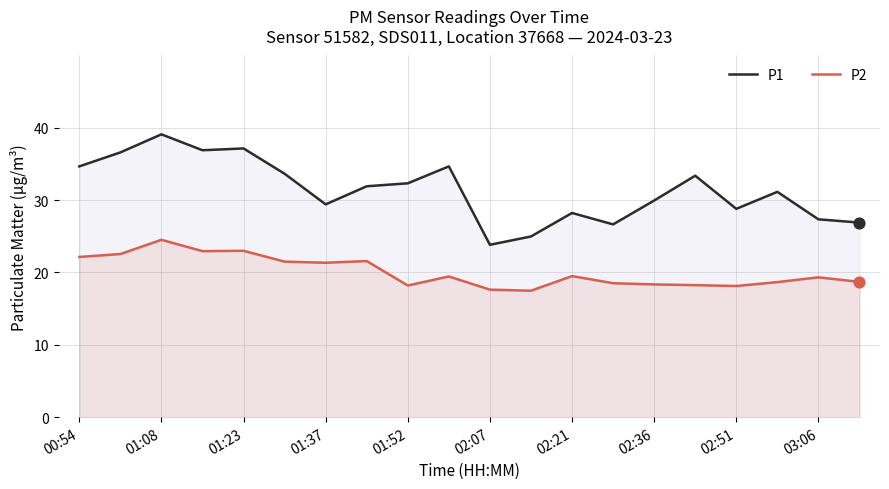

What is the total value across all series at 17?

49.8